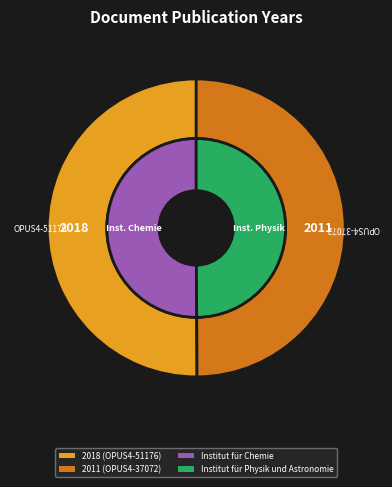

To the nearest percent, what is the combined percentage of OPUS4-37072 and OPUS4-51176?

100%